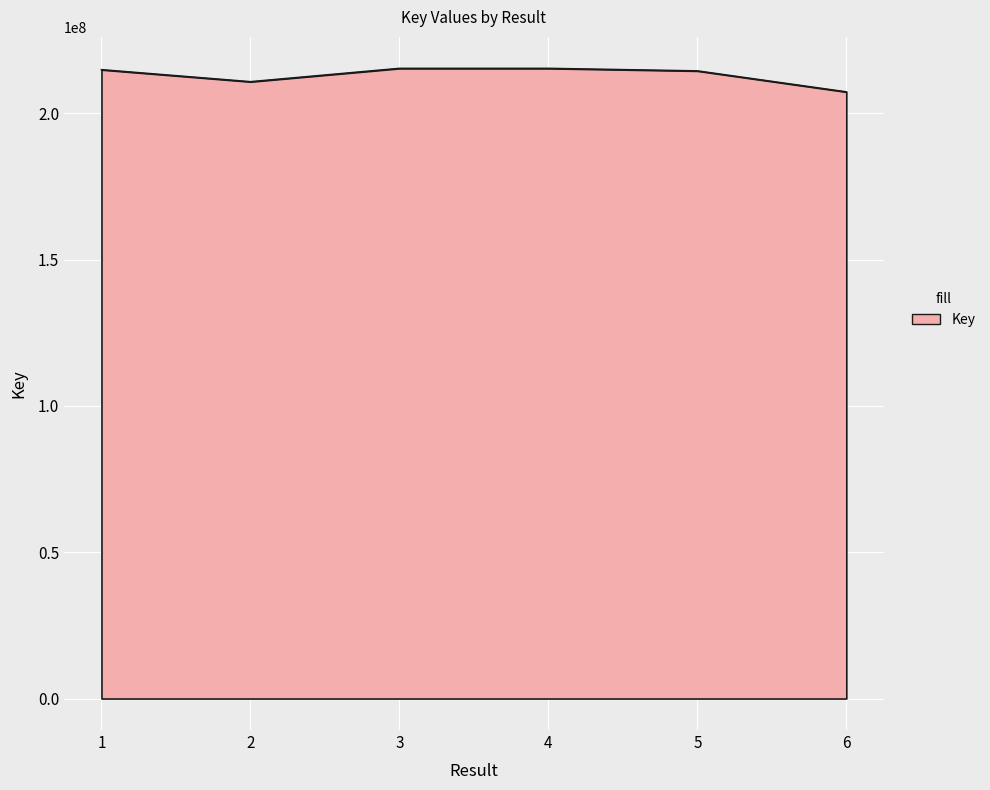

True or false: the data has more than 0 interior local peaks.

True